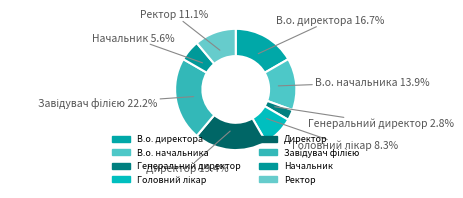

Rank the categories by value from highest to lowest.

Завідувач філією, Директор, В.о. директора, В.о. начальника, Ректор, Головний лікар, Начальник, Генеральний директор